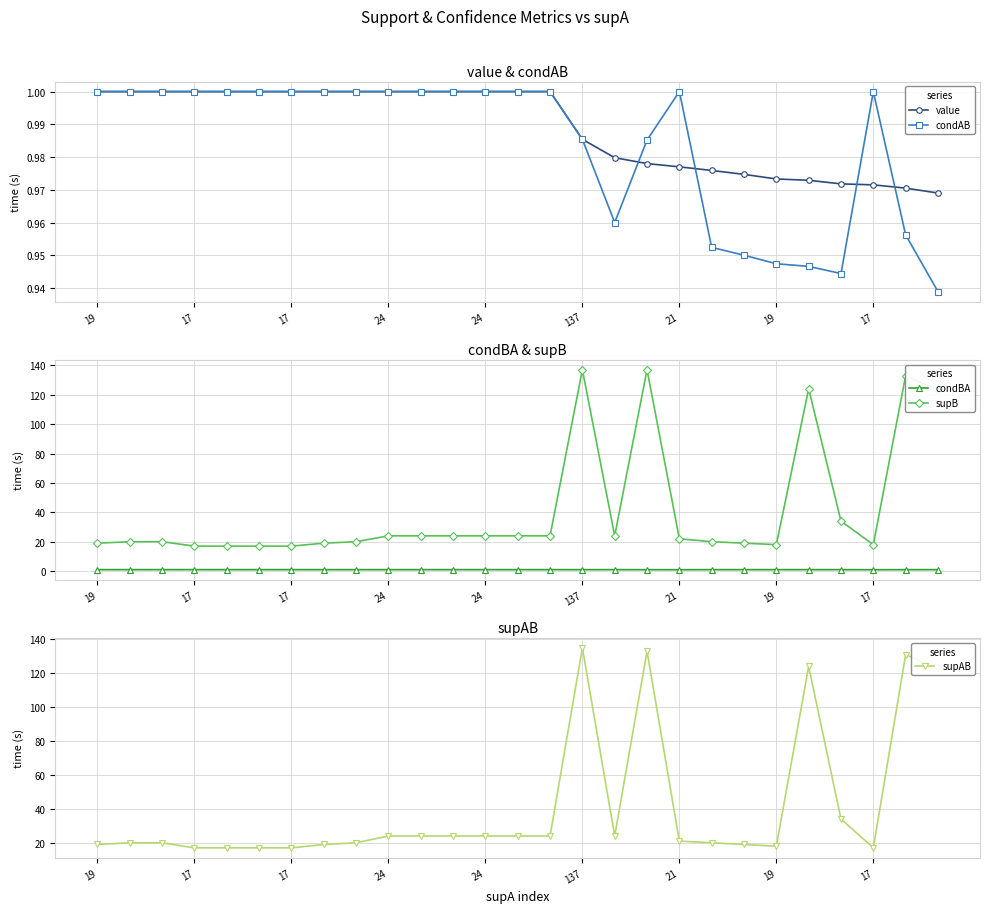

True or false: supB and condAB intersect in this chart.

False